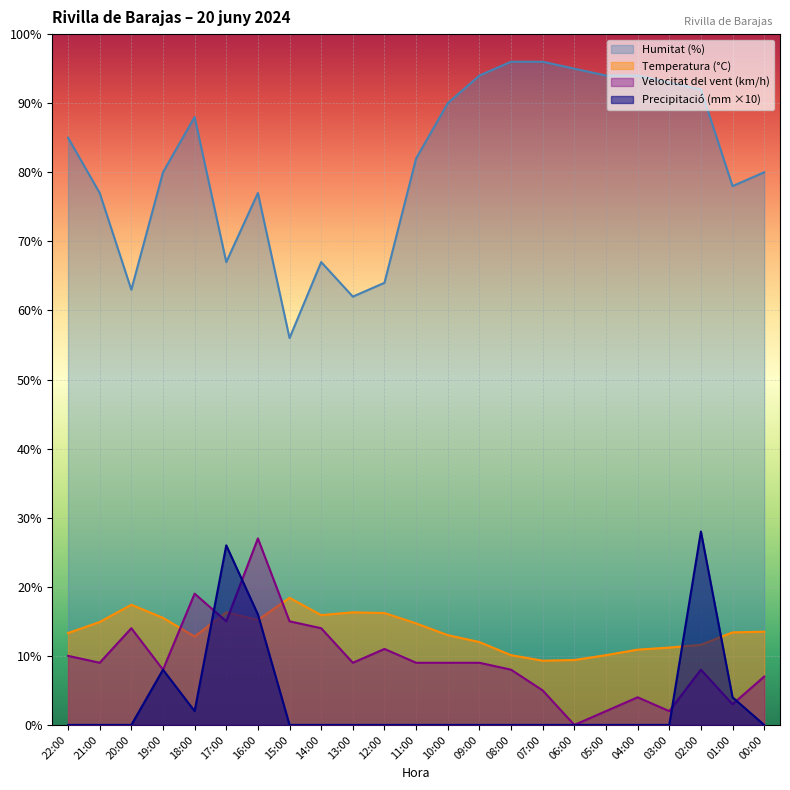

Read the Precipitació (mm) value at 19:00.

8.0